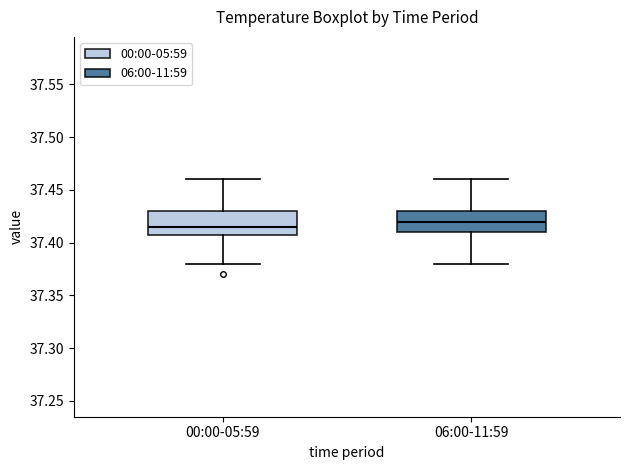

Reading left to right, read every box against the y-axis: the position of its median line, the range the box covers, and the ends of its whiskers. The values are not printed on the chart, so give them approximately, as read against the axis.

00:00-05:59: median 37.415, box 37.410 to 37.430, whiskers 37.380 to 37.460
06:00-11:59: median 37.420, box 37.410 to 37.430, whiskers 37.380 to 37.460